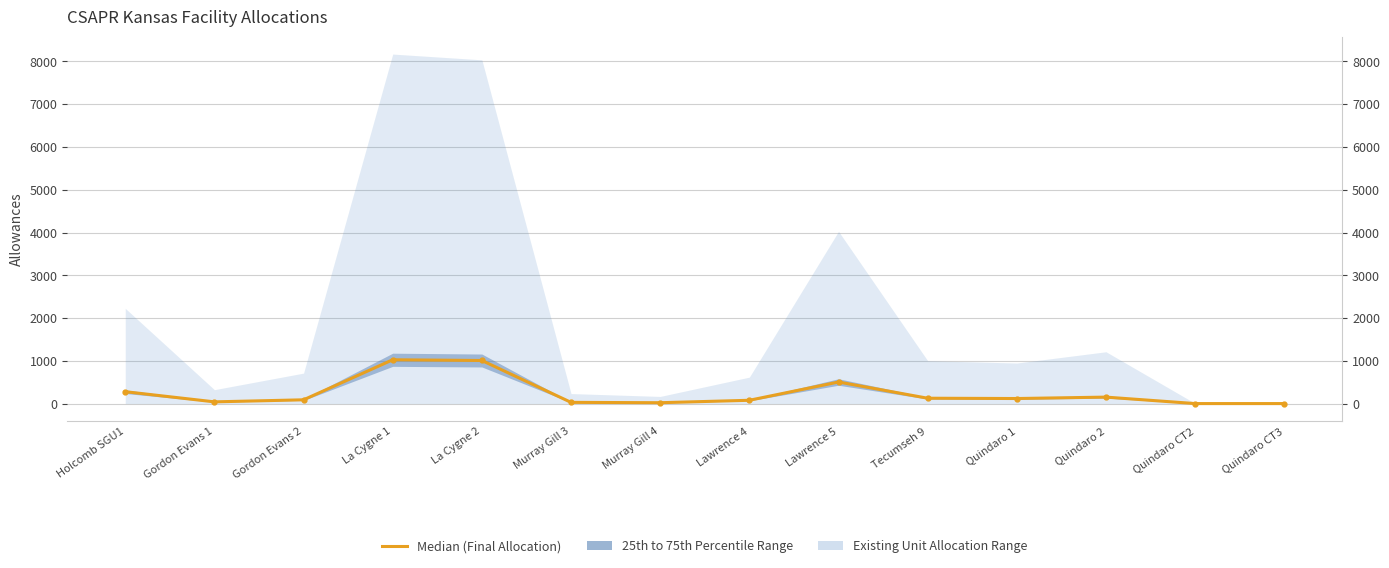

At which category does the chart reach its minimum across all series?

Quindaro CT2